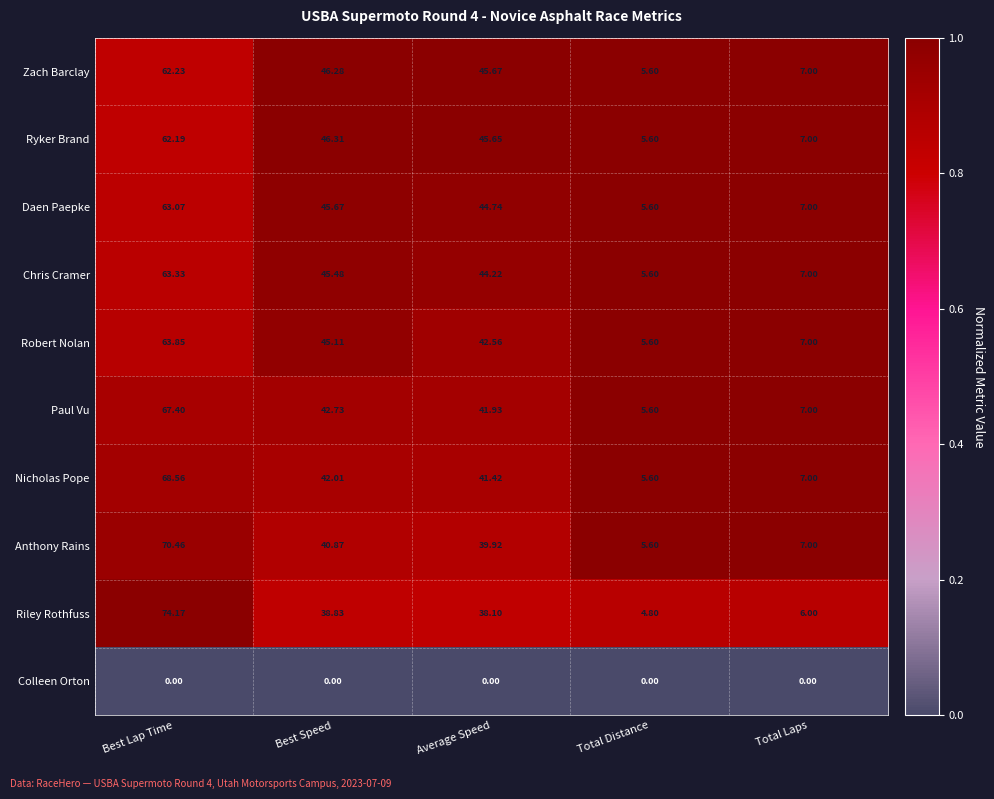

What is the difference between the highest and lowest values at Average Speed?

45.7